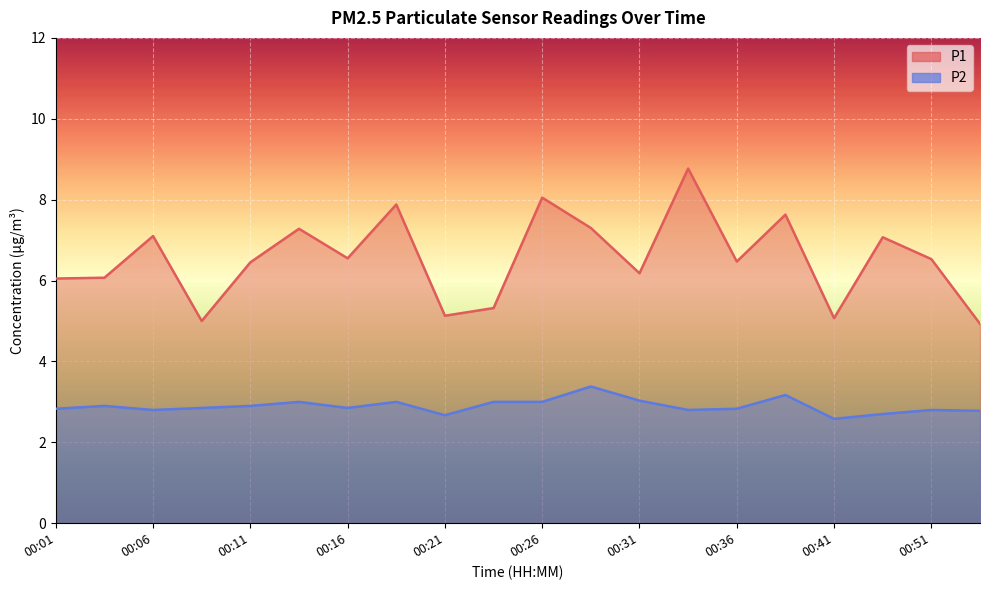

What is the minimum value shown in the chart?

2.6